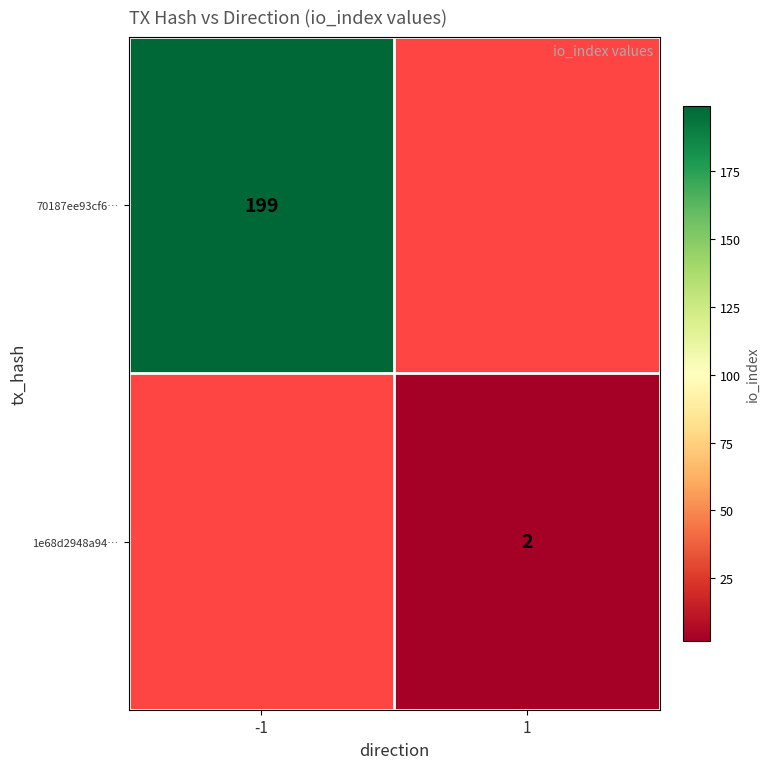

At which category does the chart reach its peak across all series?

-1